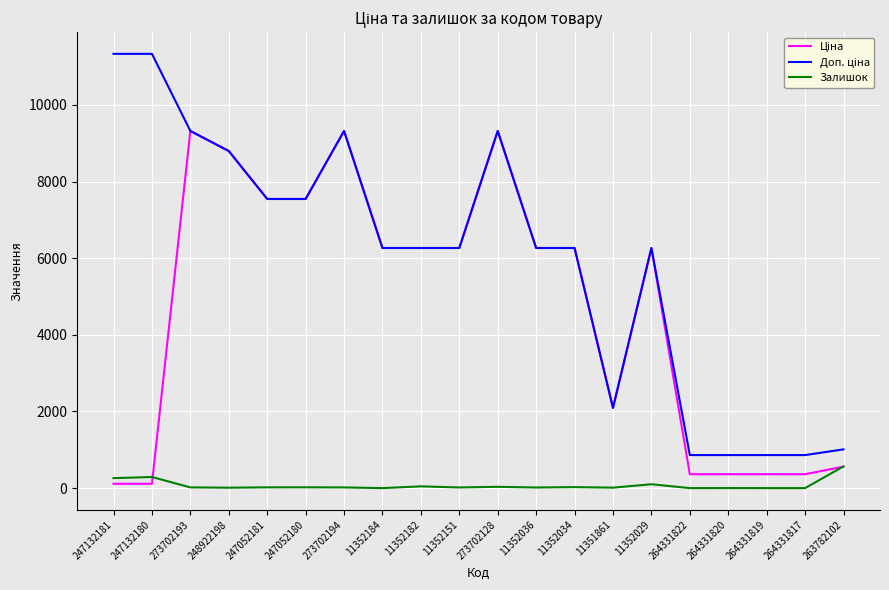

The Залишок series shows 20.0 at 247052181. True or false?

True